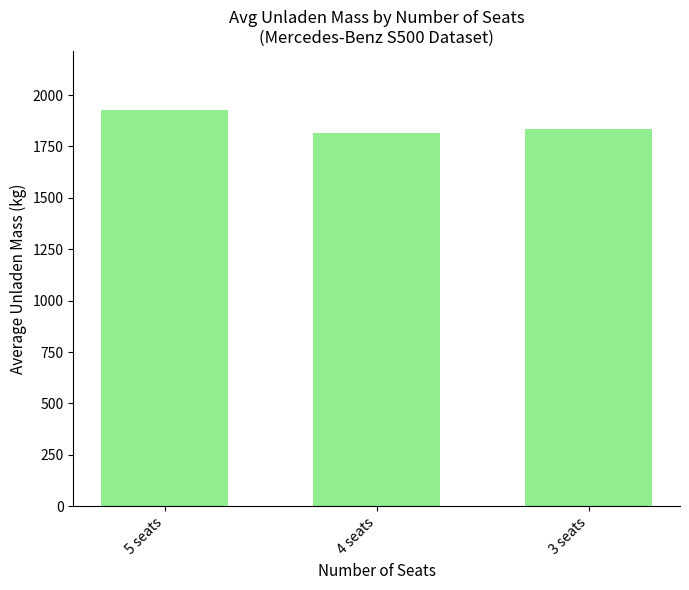

How many bars are there in total?

3